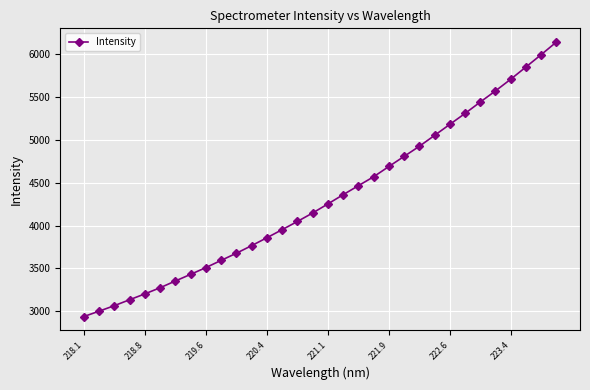

What is the value of the 3rd point from the left?

3067.2